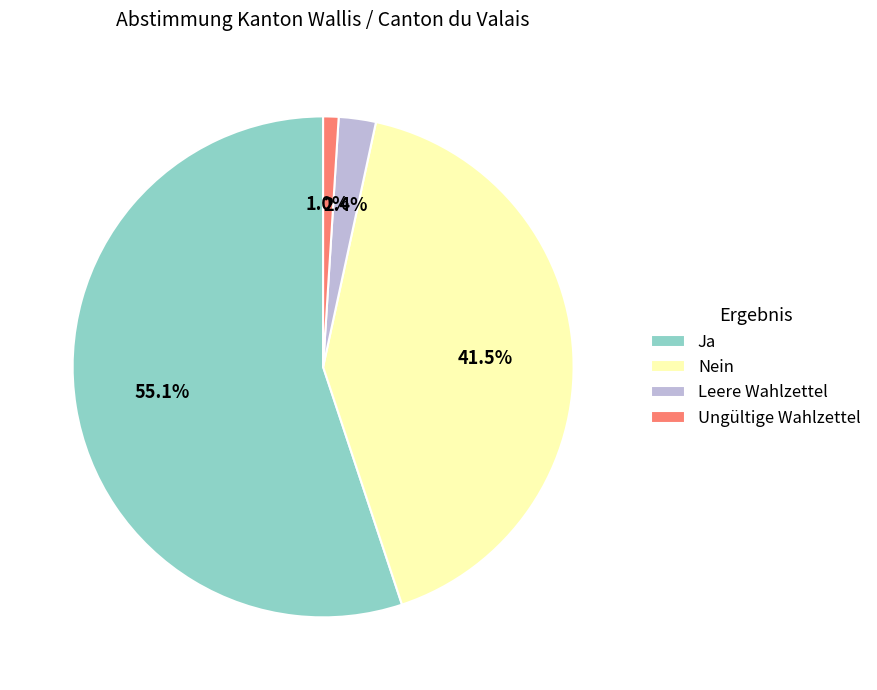

Is Nein the majority of the pie?

No